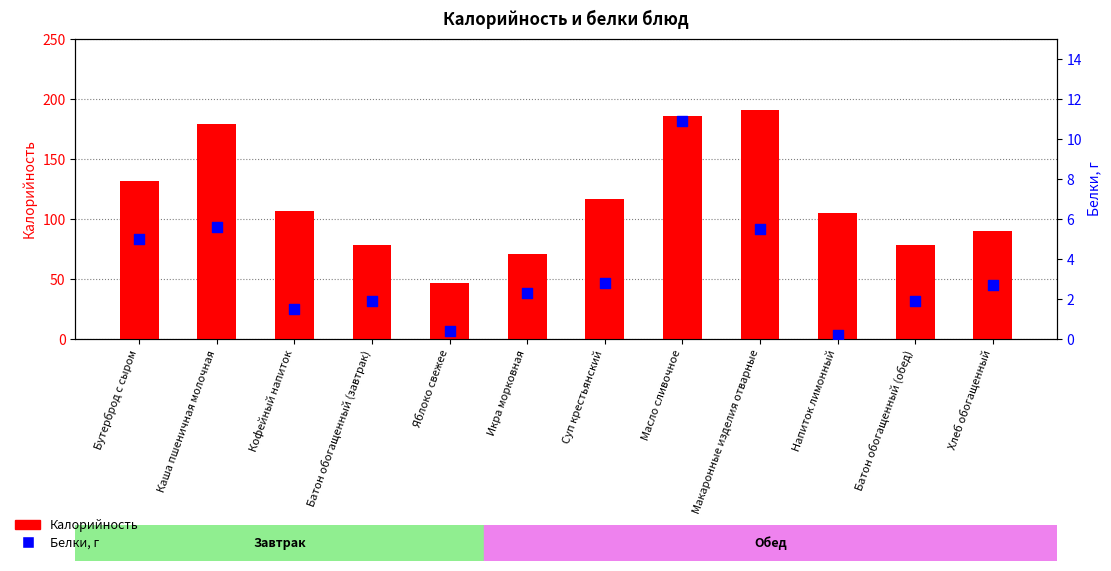

At which category is the sum across all series the highest?

Масло сливочное